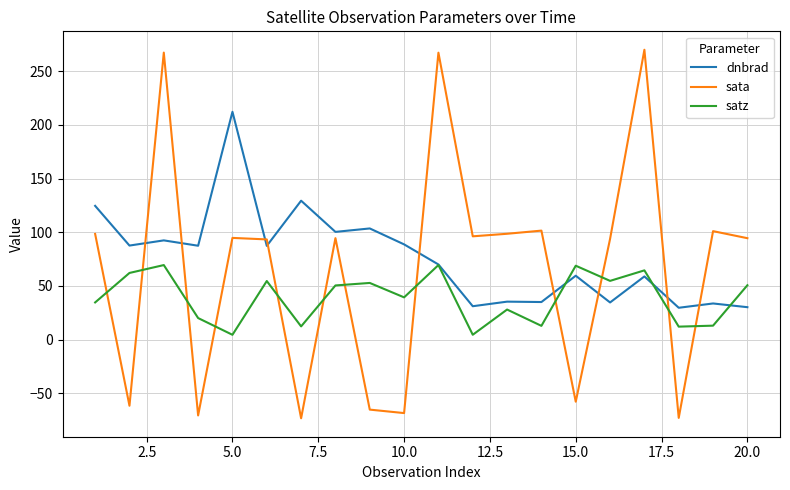

List the series in order of their peak value, lowest first.

satz, dnbrad, sata